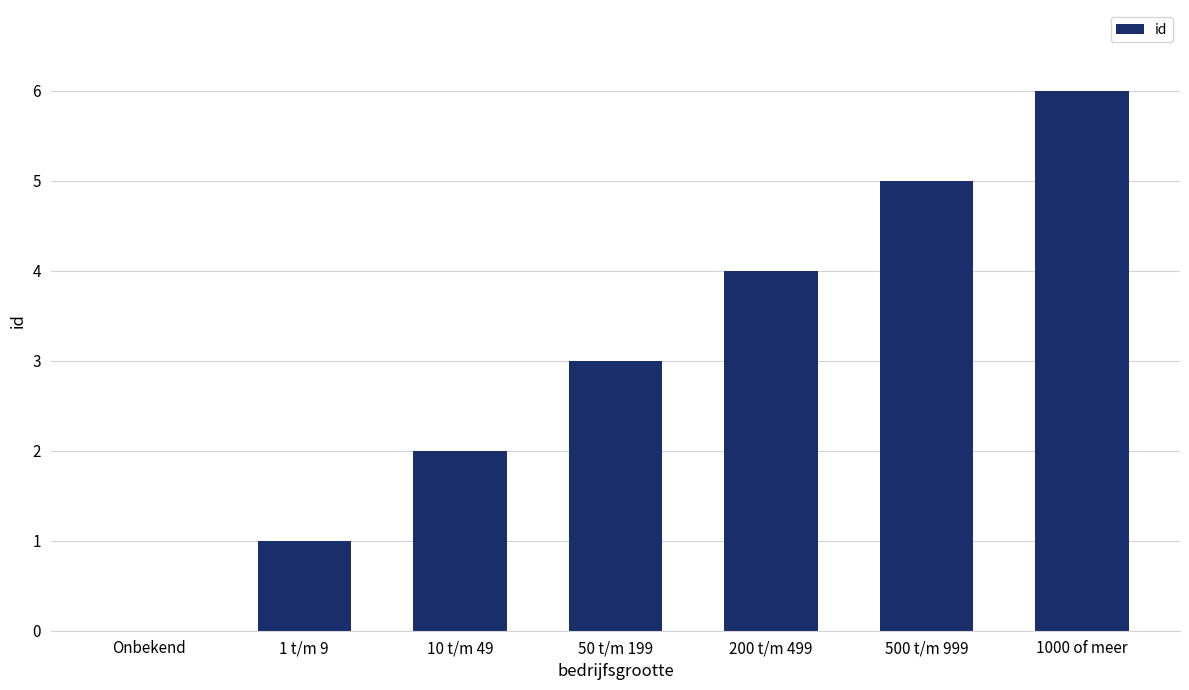

How many values are between 1 and 5?

5